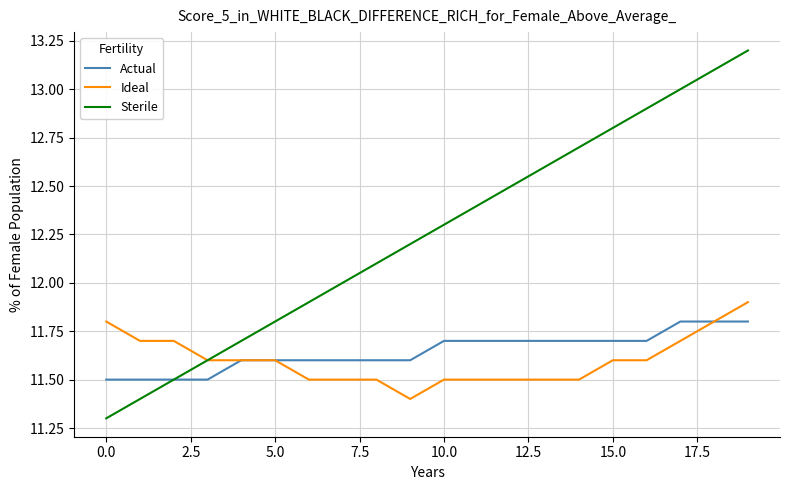

Rank the series by their maximum value, from highest to lowest.

Sterile, Ideal, Actual